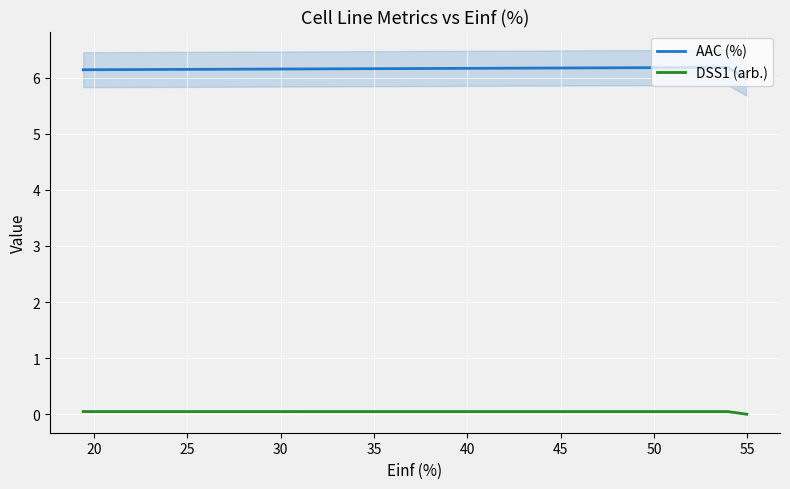

Between 25 and 20, which is larger?

20